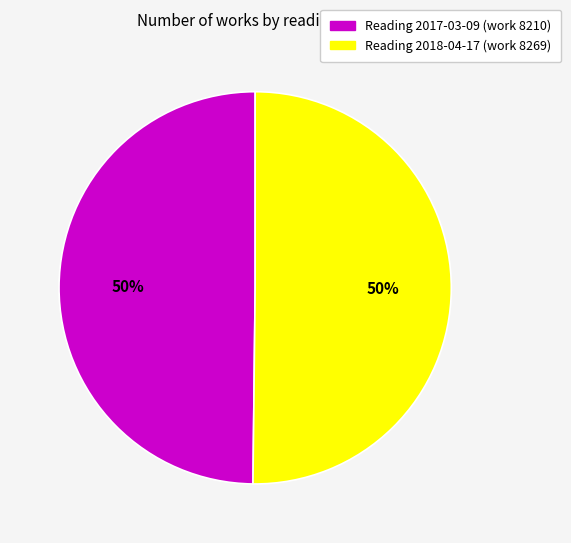

To the nearest percent, what is the average slice percentage?

50%